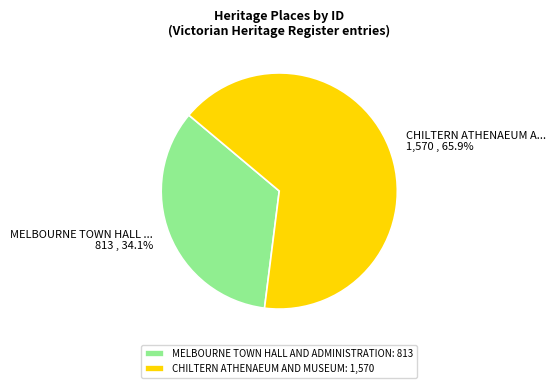

Is there a majority slice in this chart?

Yes